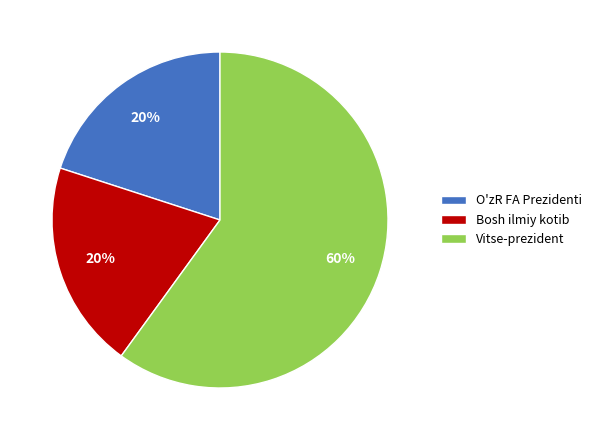

To the nearest percent, what percentage of the pie is O'zR FA Prezidenti?

20%